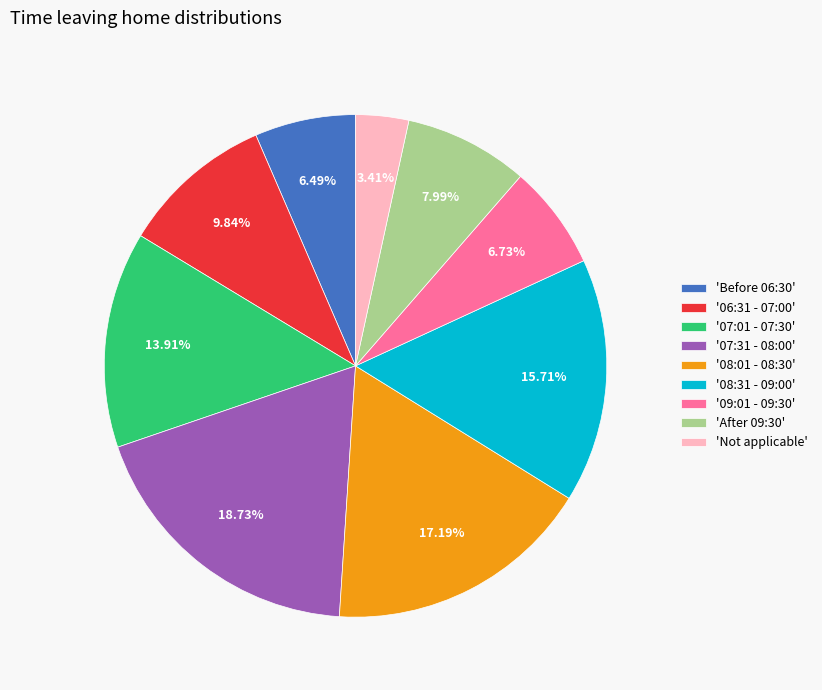

Which category has the smallest portion of the pie?

'Not applicable'